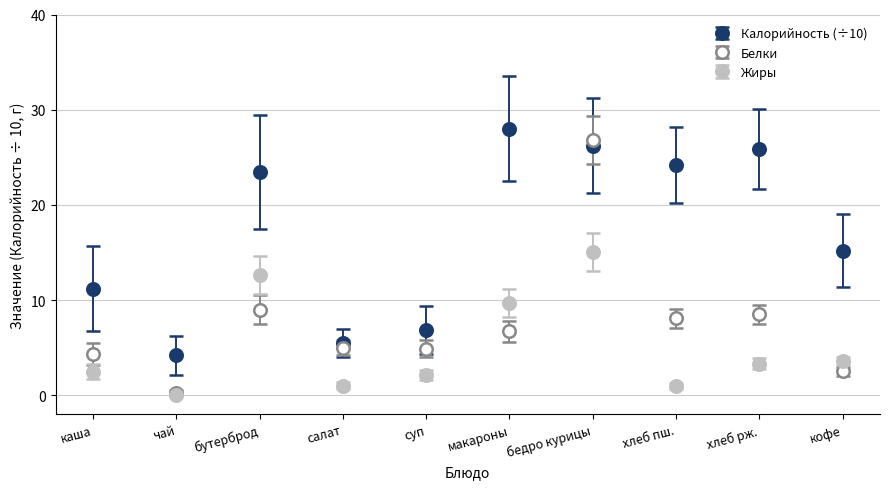

What is the highest value of the Калорийность (÷10) series?

28.0